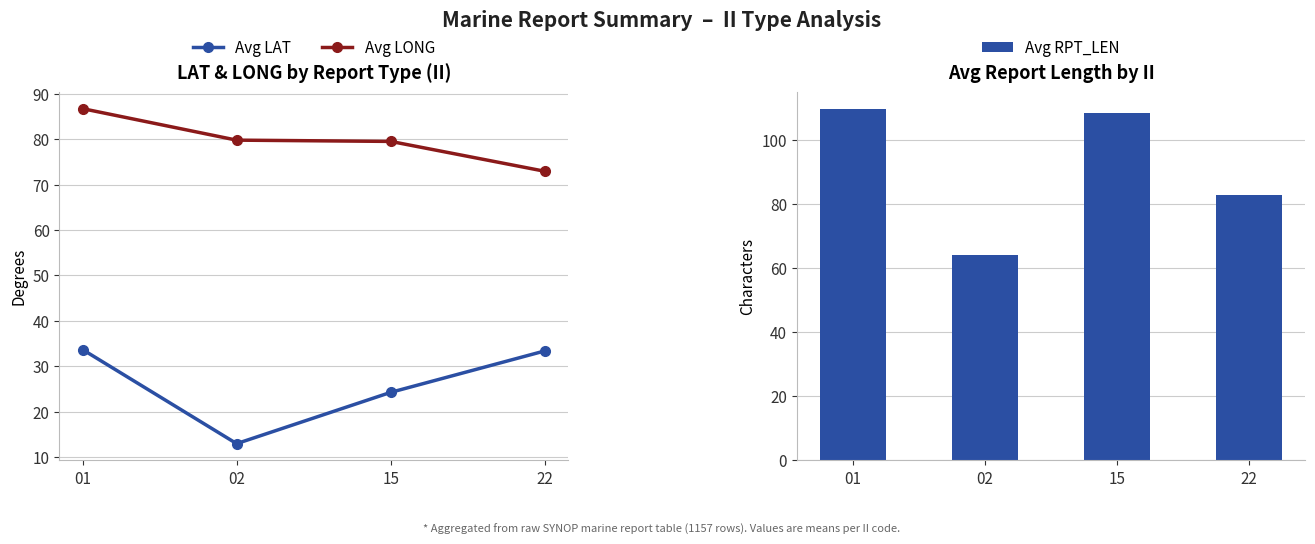

How many categories are shown in the chart?

4